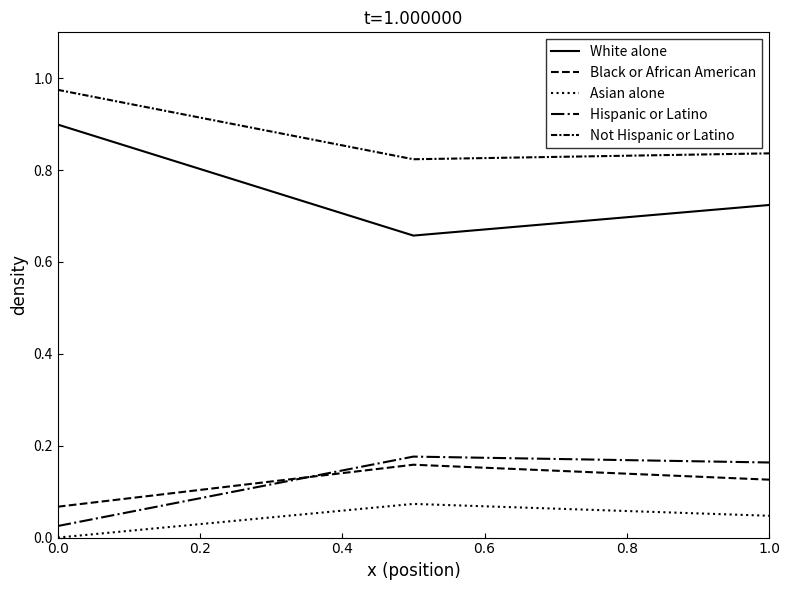

What is the value of the Black or African American point at the 3rd from the left?

0.1